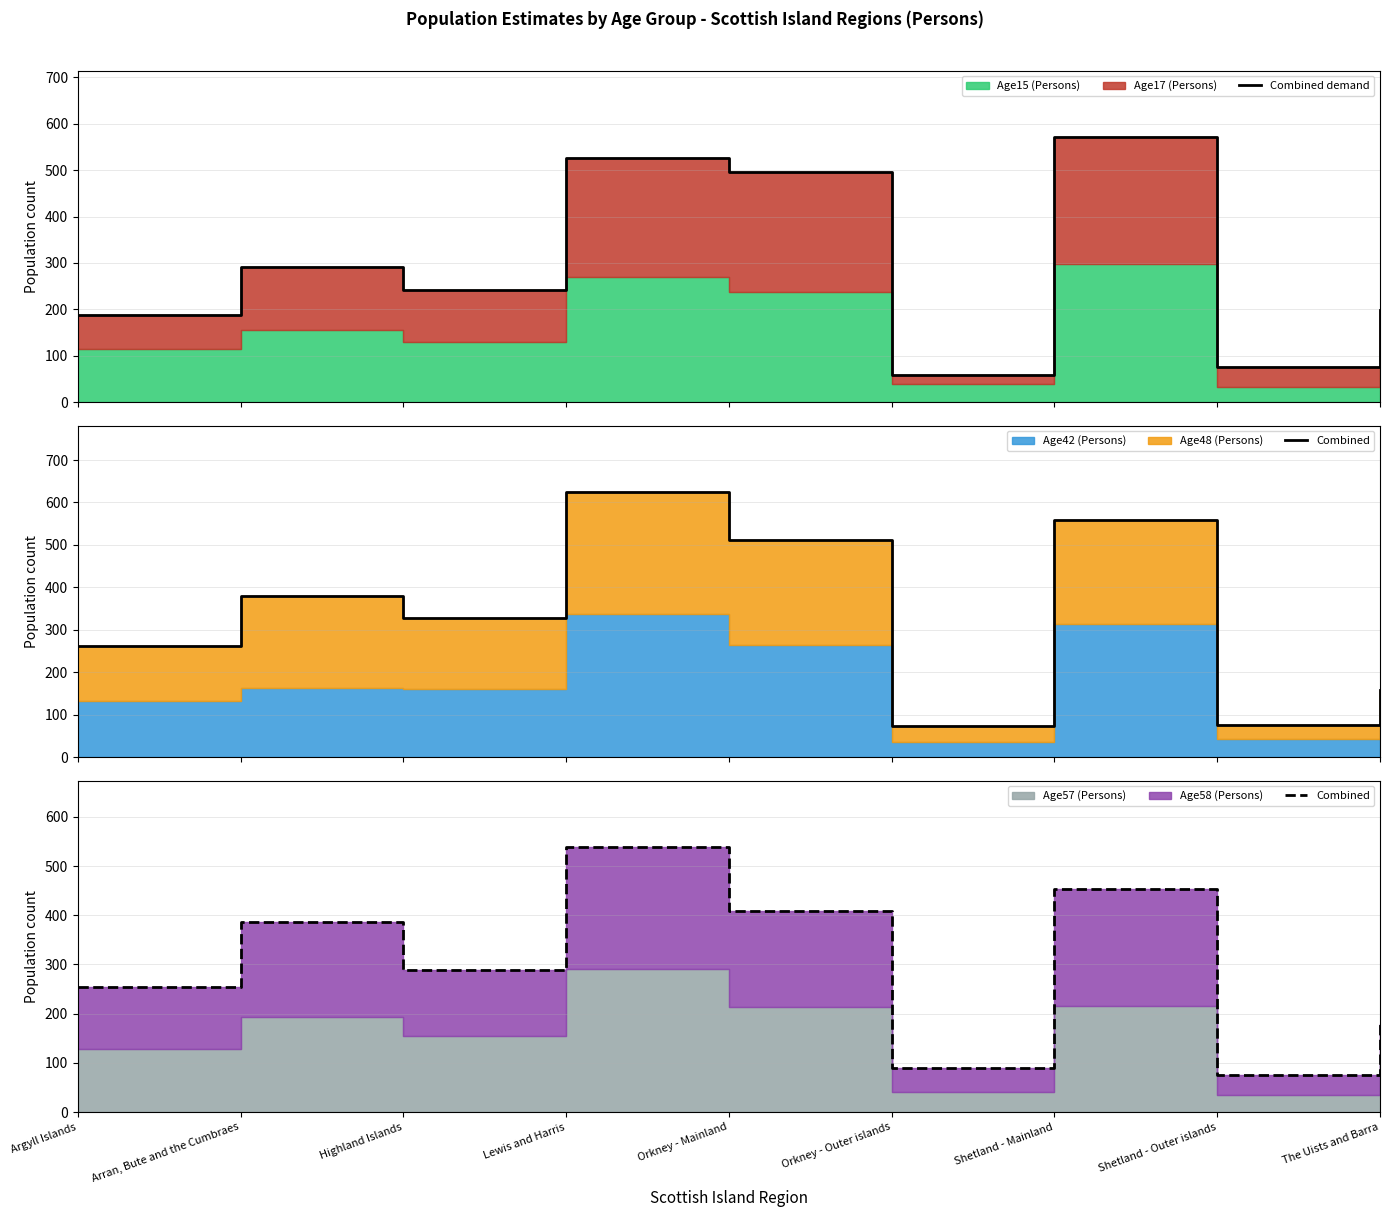

At which category does the chart reach its peak across all series?

Shetland - Mainland